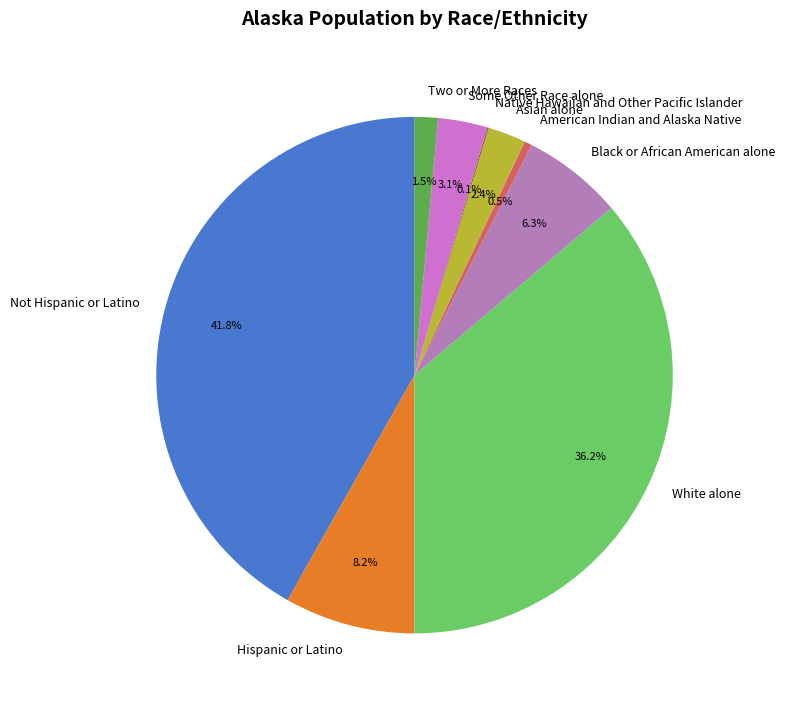

What is the ratio of the value at Black or African American alone to the value at American Indian and Alaska Native?

13.3